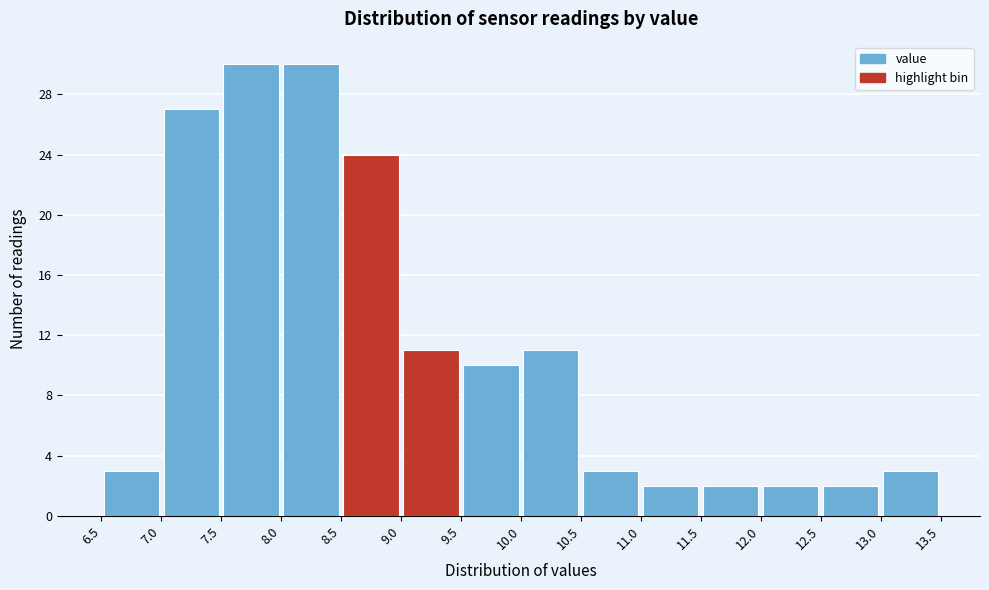

Reading left to right, transcribe this chart: for each bar, give the range it covers on the x-axis and its height. The values are not printed on the chart, so give them approximately, as read against the axis.

6.5 to 7.0: 3
7.0 to 7.5: 27
7.5 to 8.0: 30
8.0 to 8.5: 30
8.5 to 9.0: 24
9.0 to 9.5: 11
9.5 to 10.0: 10
10.0 to 10.5: 11
10.5 to 11.0: 3
11.0 to 11.5: 2
11.5 to 12.0: 2
12.0 to 12.5: 2
12.5 to 13.0: 2
13.0 to 13.5: 3